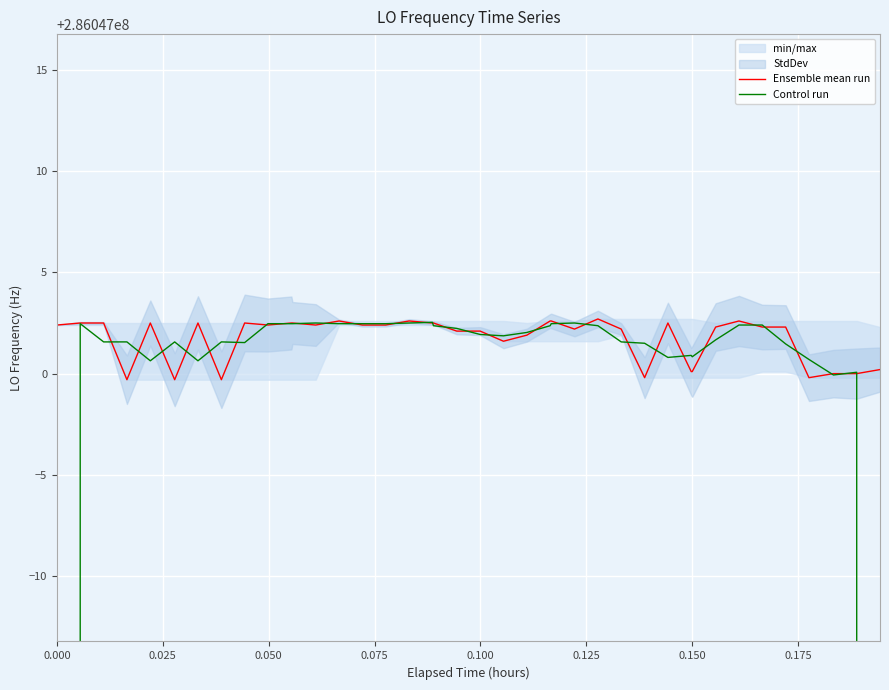

After their last crossing, which series has the higher values: Control run or Ensemble mean run?

Ensemble mean run